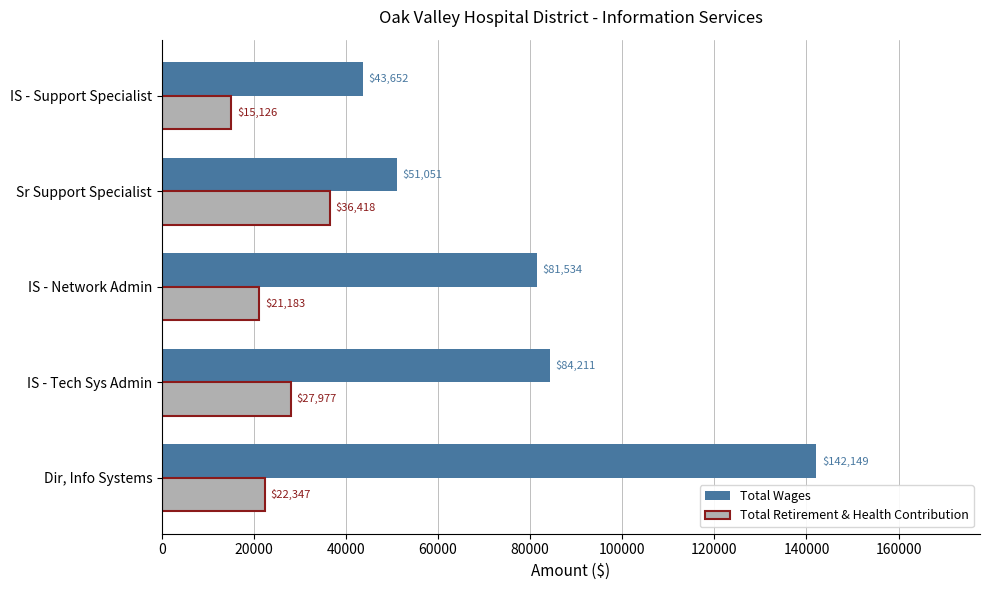

How many categories are shown in the chart?

5